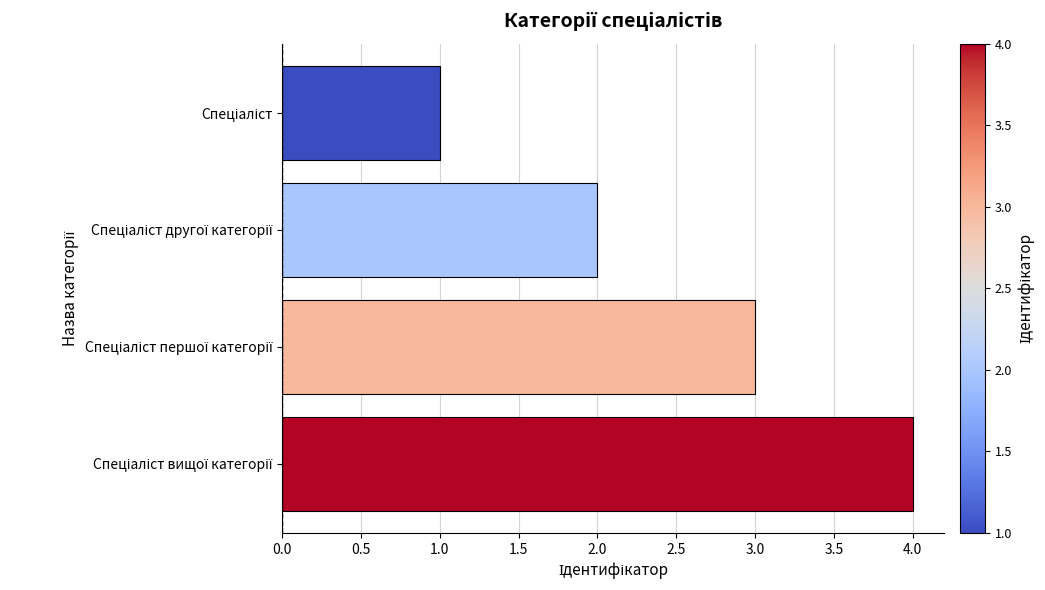

What is the greatest value displayed?

4